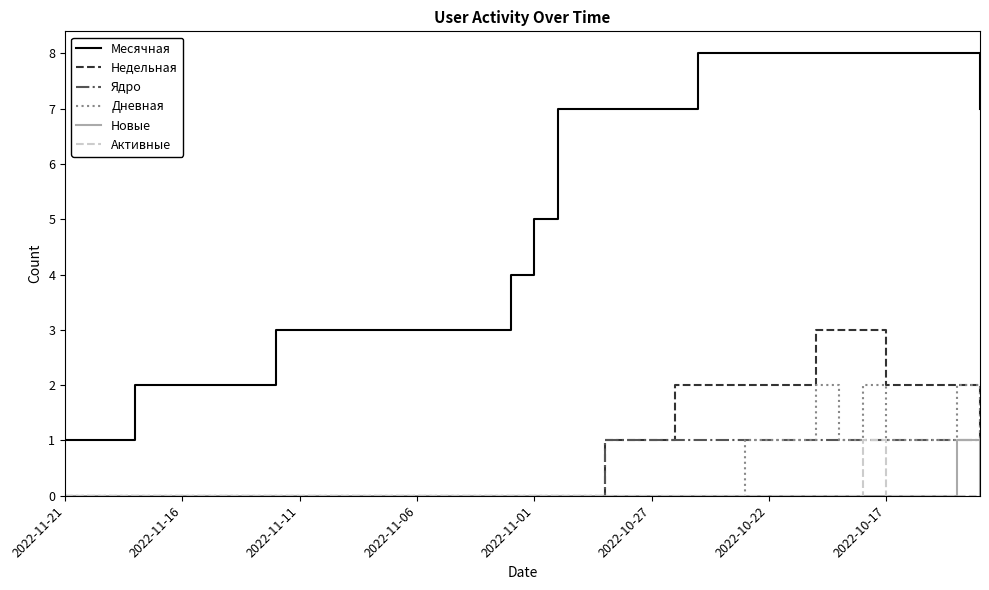

Which series has the largest range (max minus min)?

Месячная